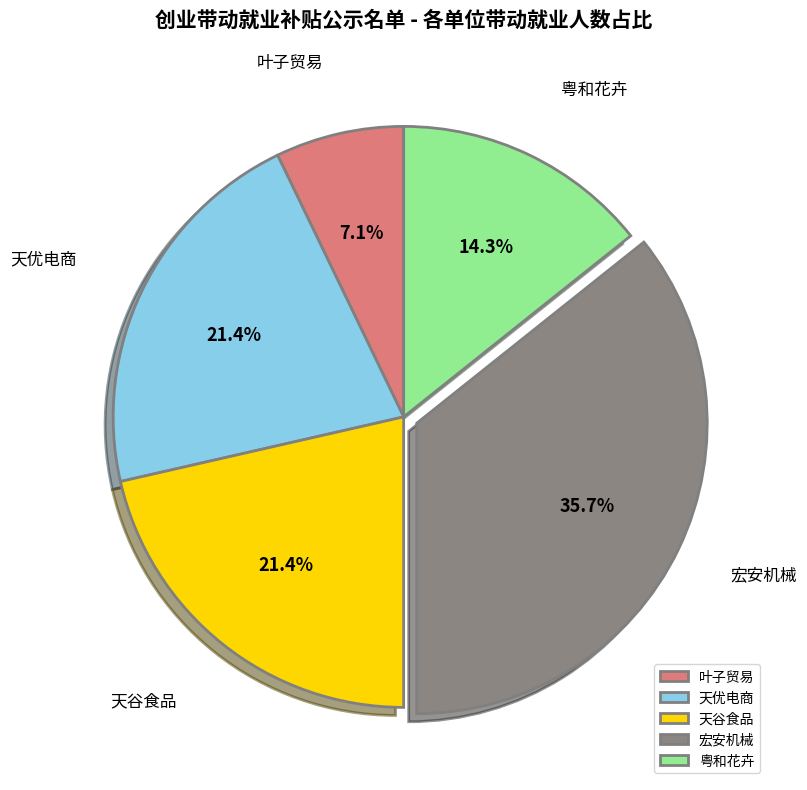

Do 宏安机械 and 天谷食品 together represent more than half of the pie?

Yes